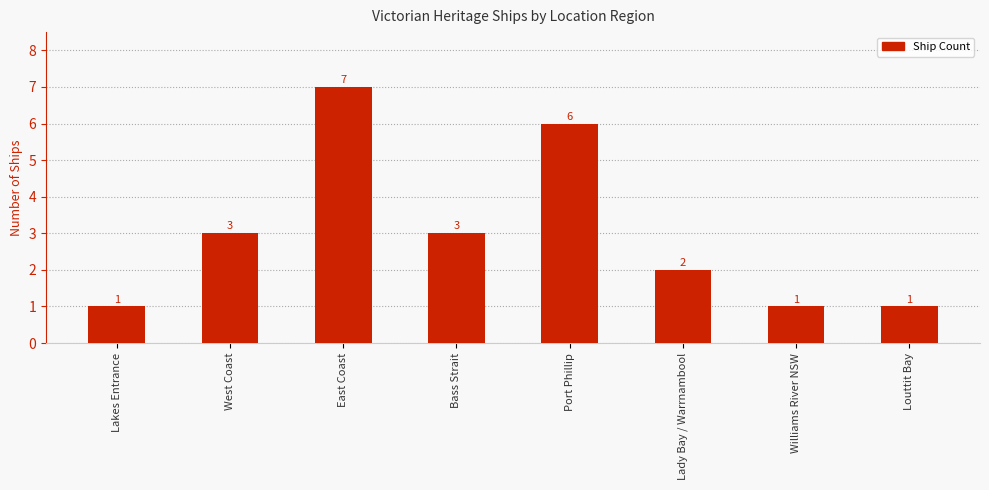

How many data points are less than 3?

4